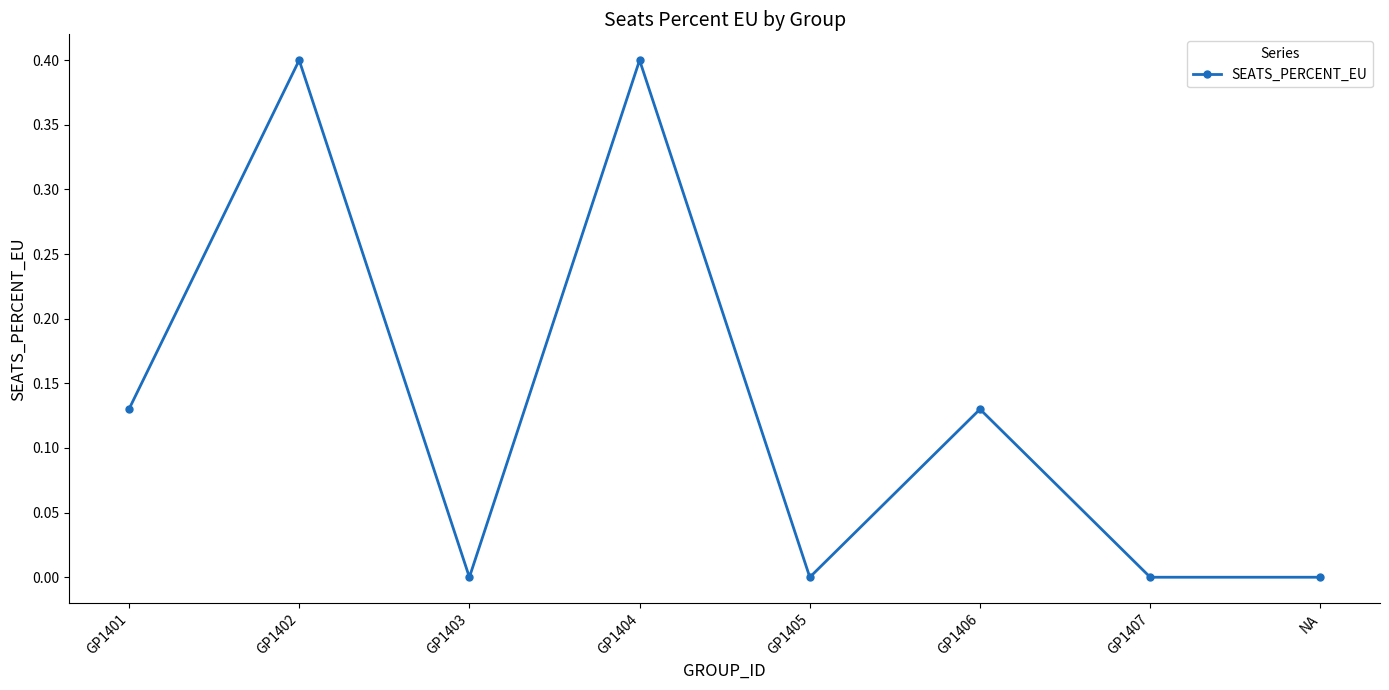

True or false: the data shows 0.2 at GP1403.

False